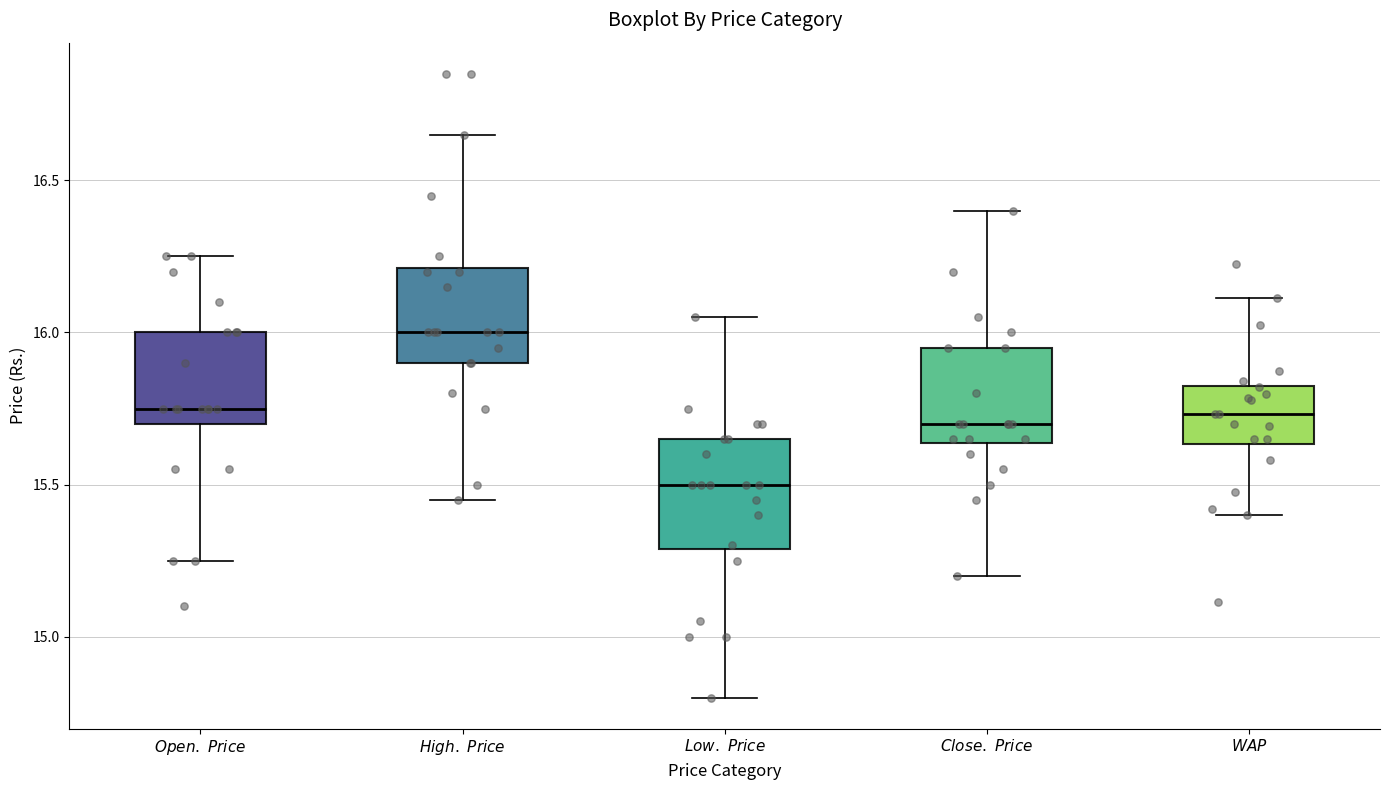

Where does the median line of the box for $\it{Open.\ Price}$ sit on the y-axis? The values are not printed on the chart, so give them approximately, as read against the axis.

15.75